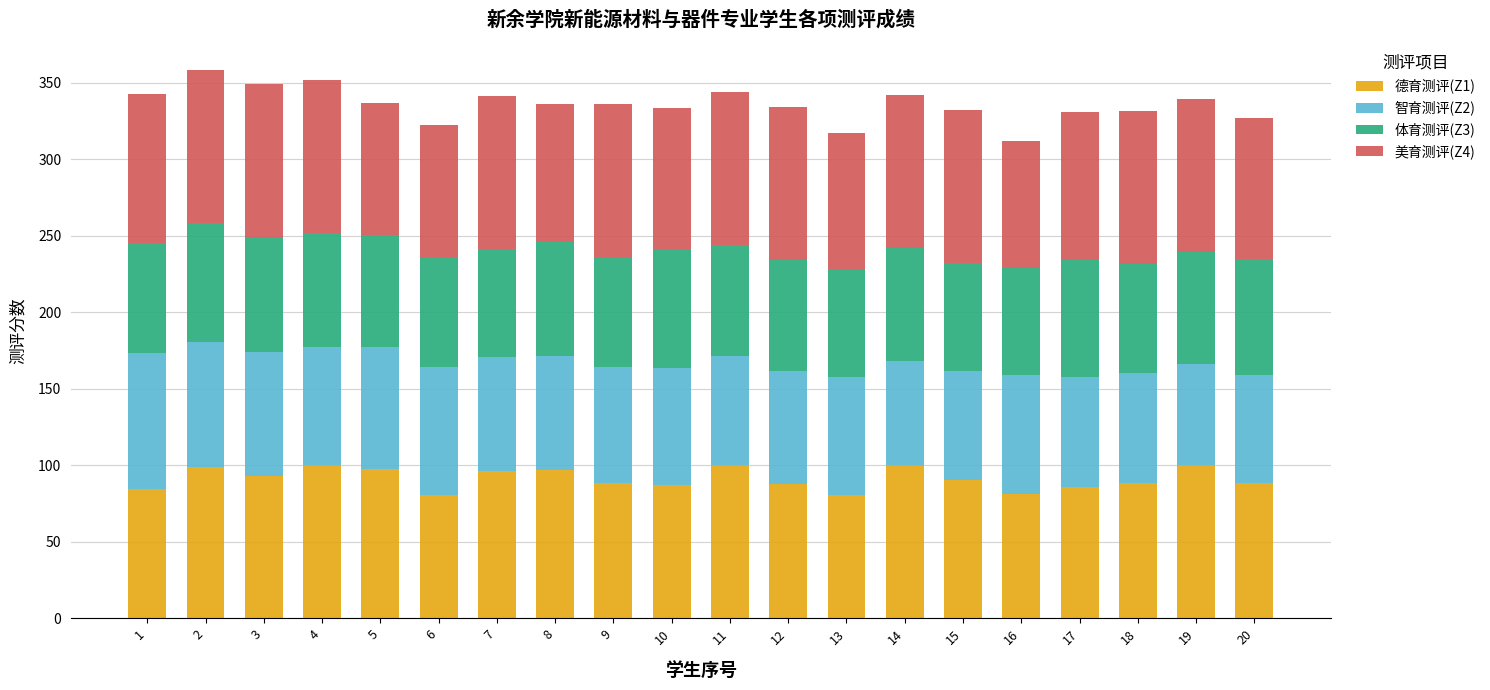

What is the total value across all series at 3?

349.0